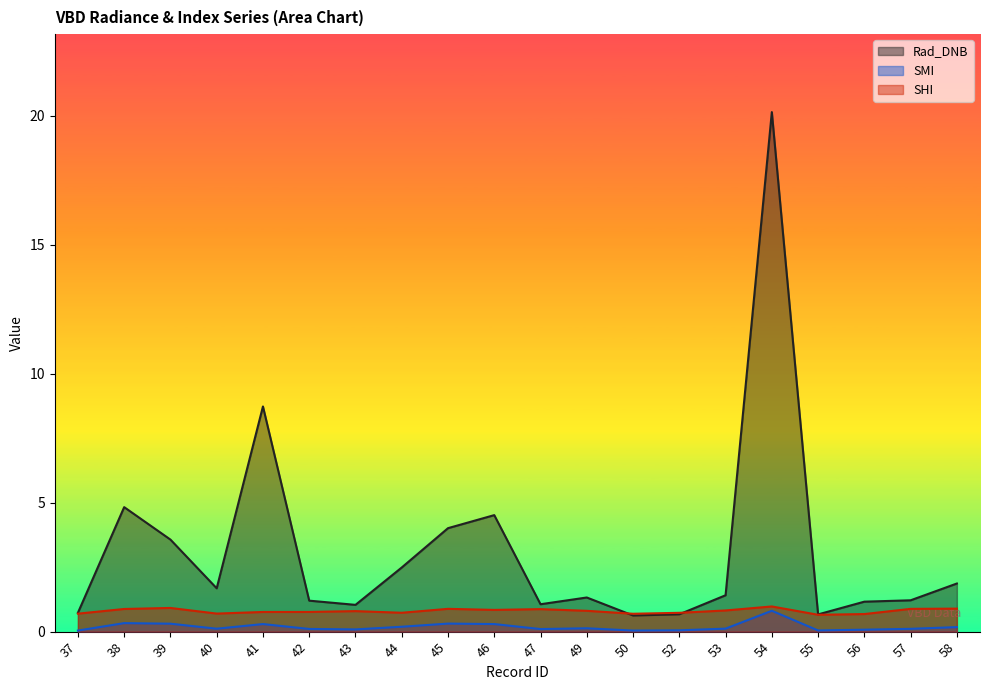

How many lines are shown in the chart?

3